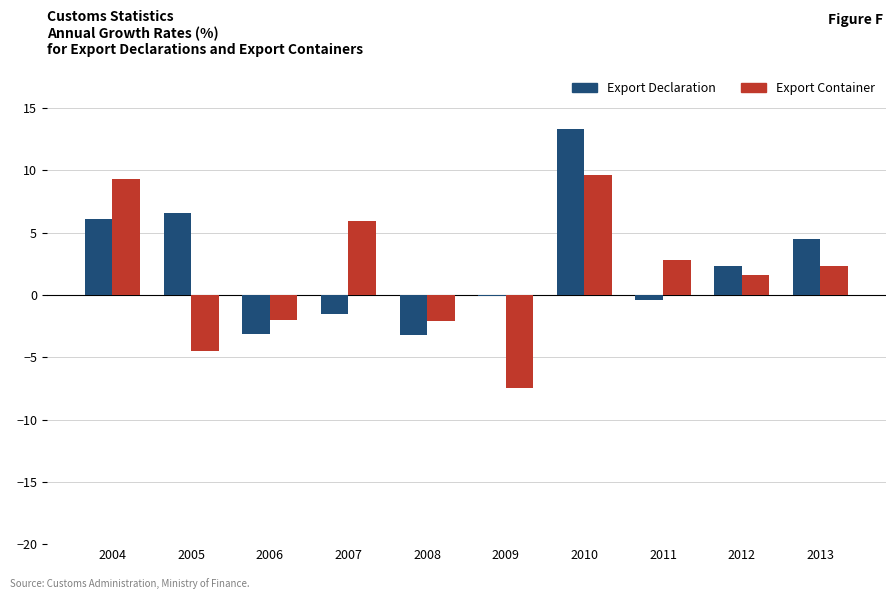

The Export Container series shows -12.3 at 2009. True or false?

False